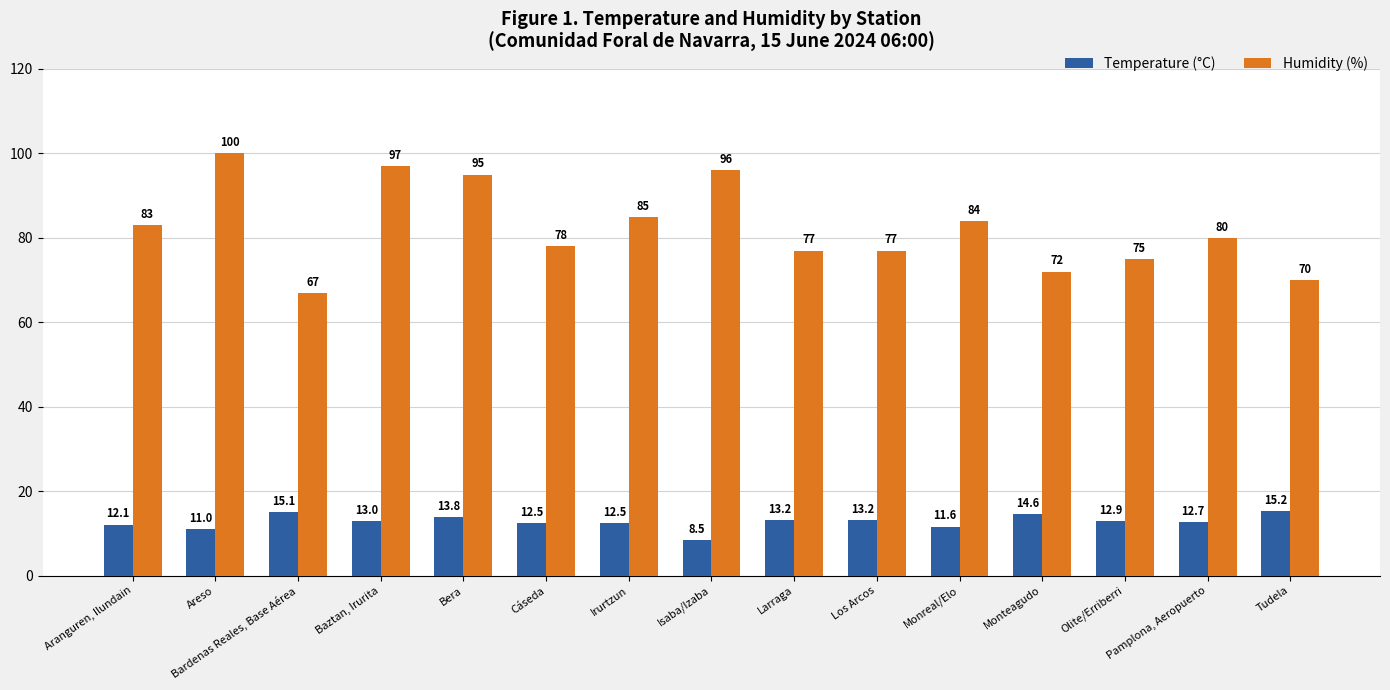

Between Aranguren, Ilundain and Irurtzun, which series saw the biggest shift?

Humidity (%)